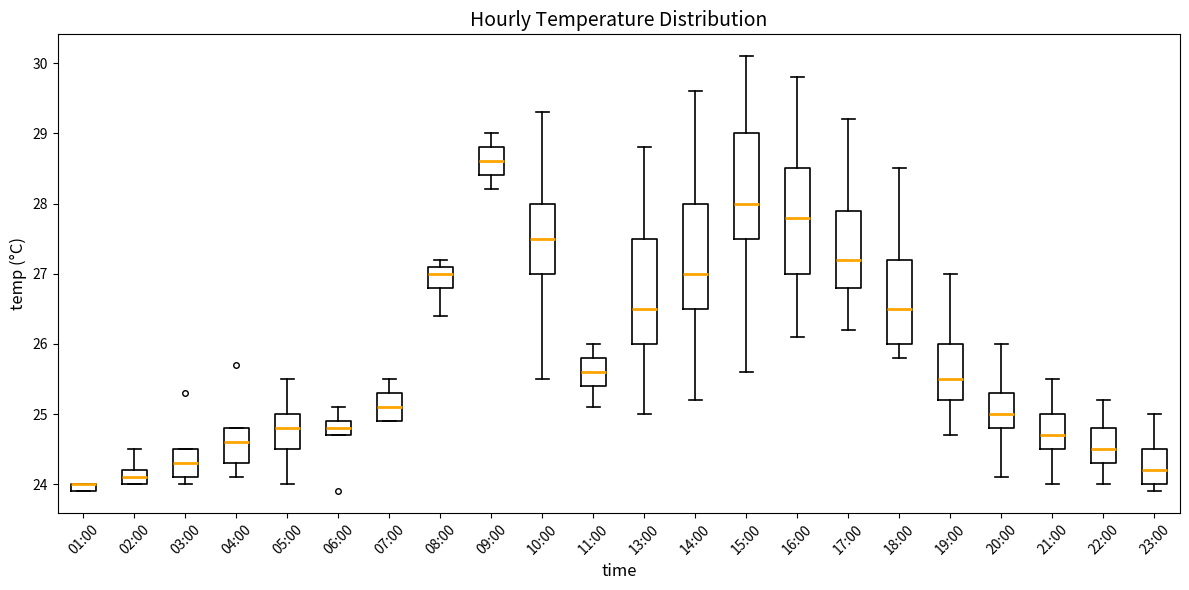

Where does the lower whisker of the box for 18:00 end on the y-axis? The values are not printed on the chart, so give them approximately, as read against the axis.

25.8